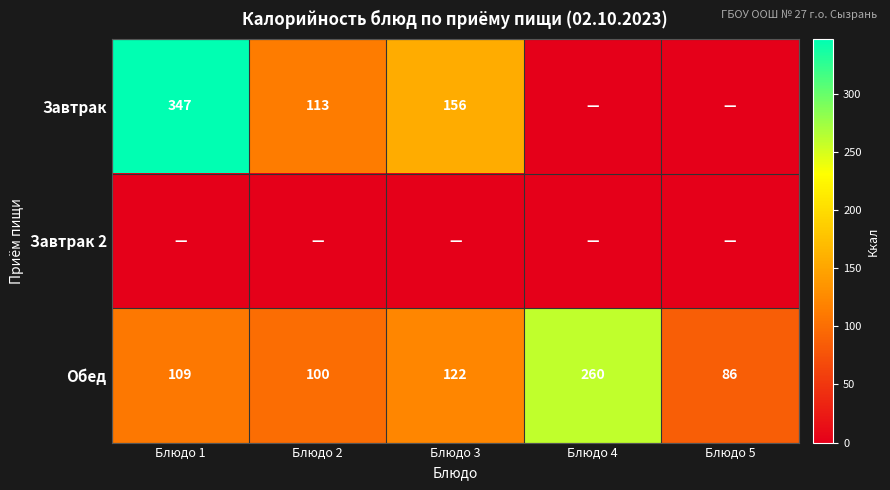

Which has a higher value, Блюдо 4 or Блюдо 2?

Блюдо 2